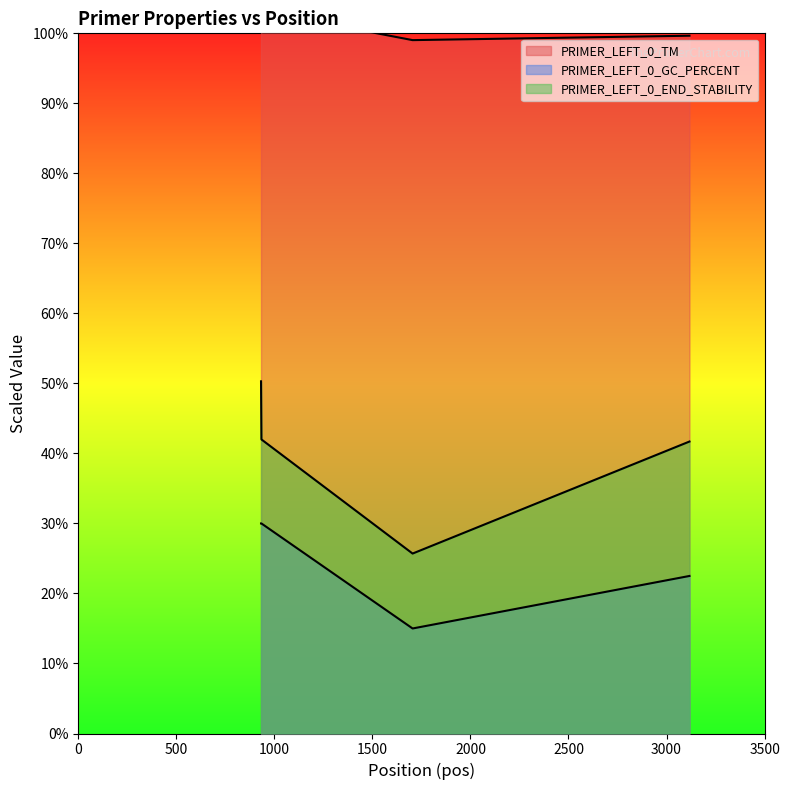

True or false: PRIMER_LEFT_0_END_STABILITY and PRIMER_LEFT_0_GC_PERCENT cross at least once.

False